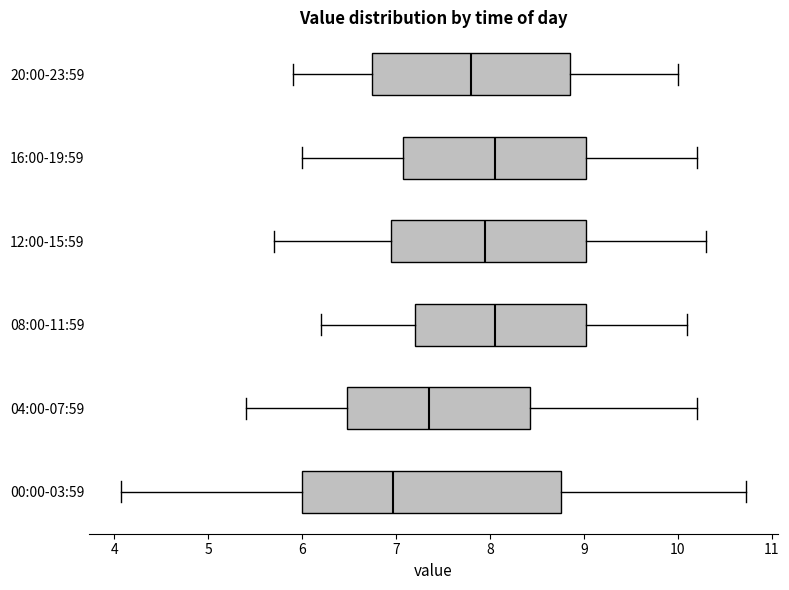

Which box's median line is the furthest to the left?

00:00-03:59